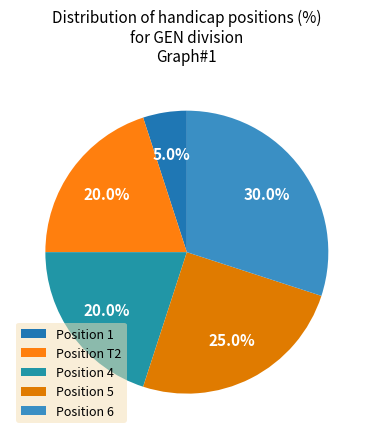

Count the number of slices in the pie.

5